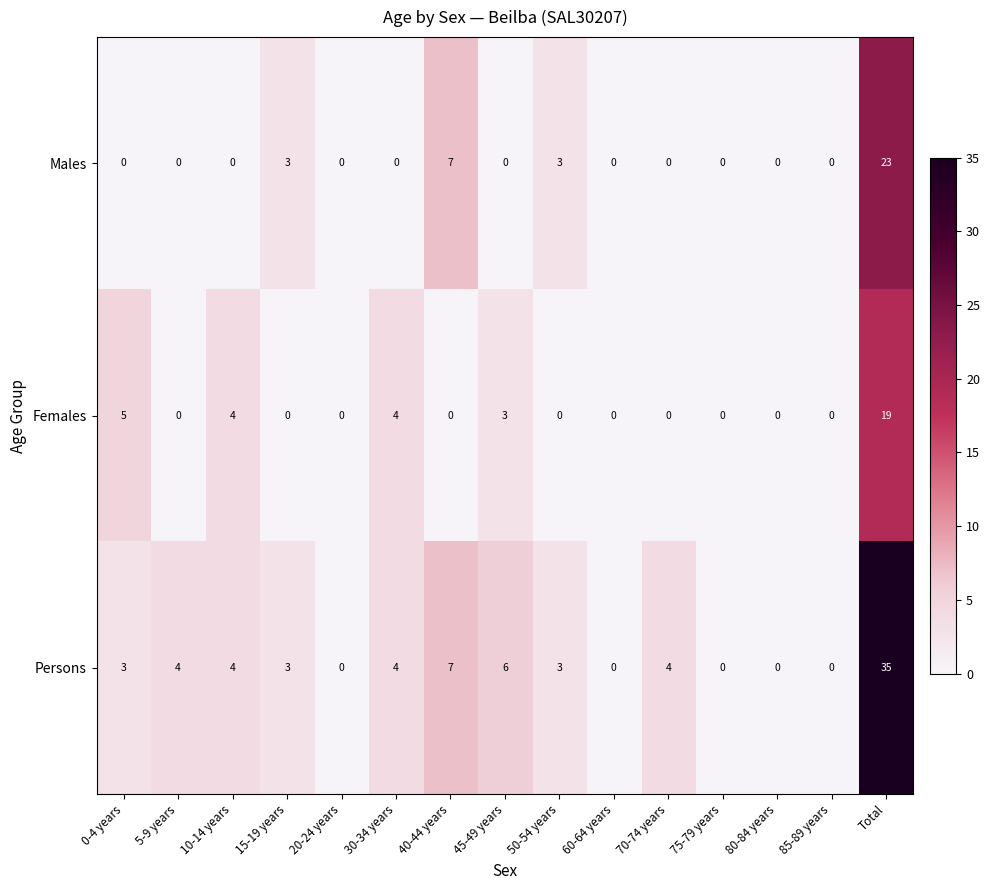

Which series has the largest range (max minus min)?

Persons